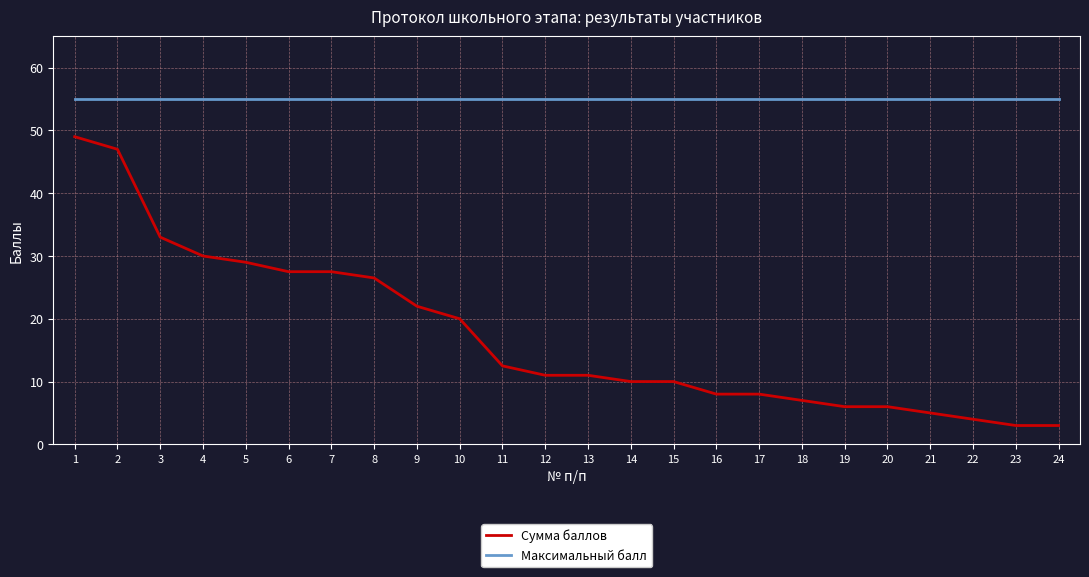

The value of Сумма баллов at 23 is 3.0. True or false?

True